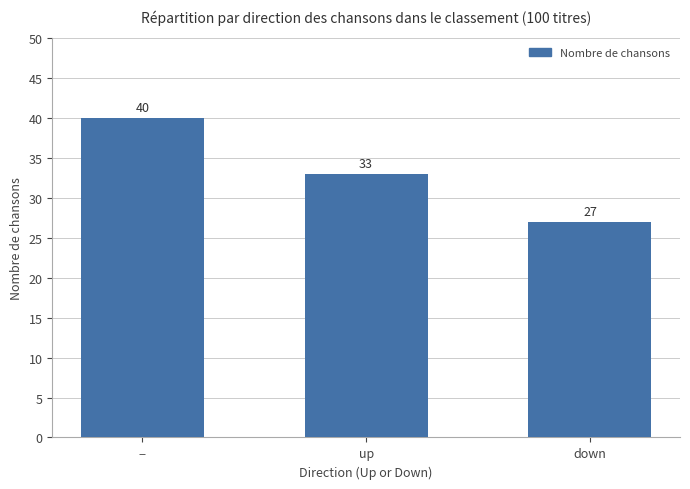

Are the bars horizontal?

No